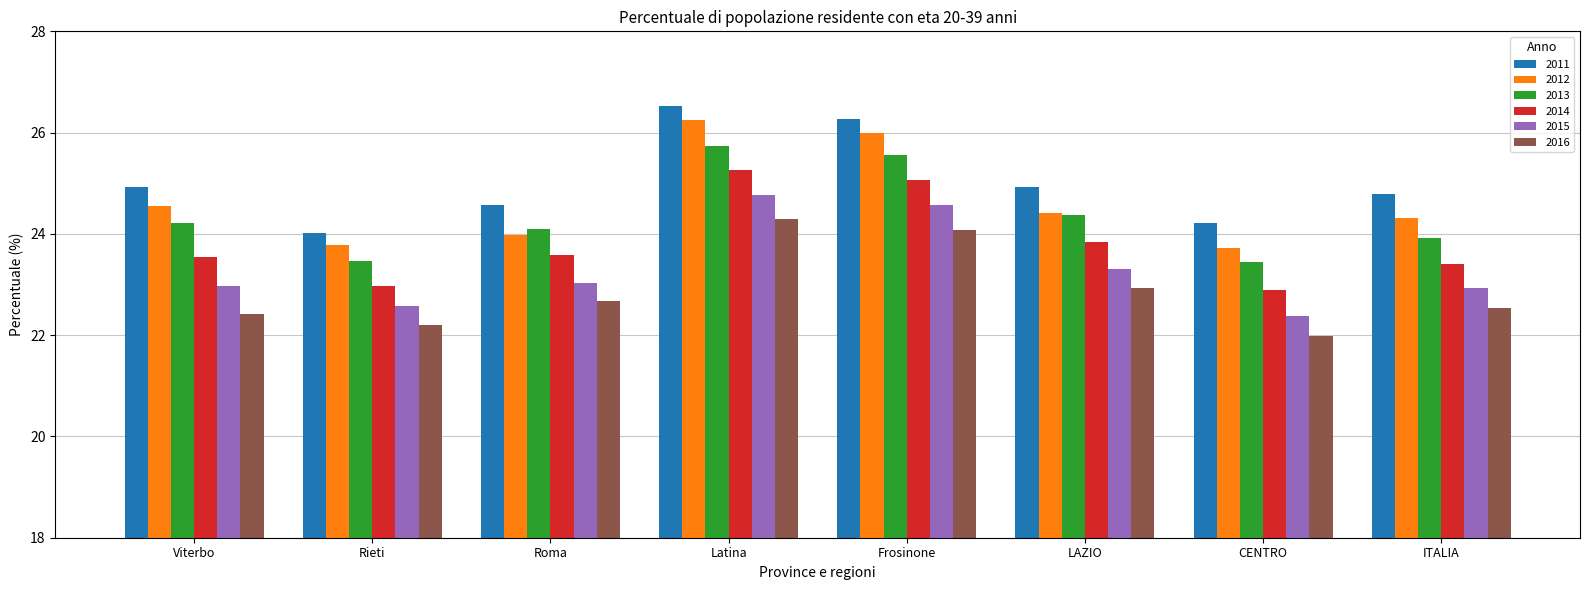

True or false: 2016 has a value of 22.7 at Roma.

True